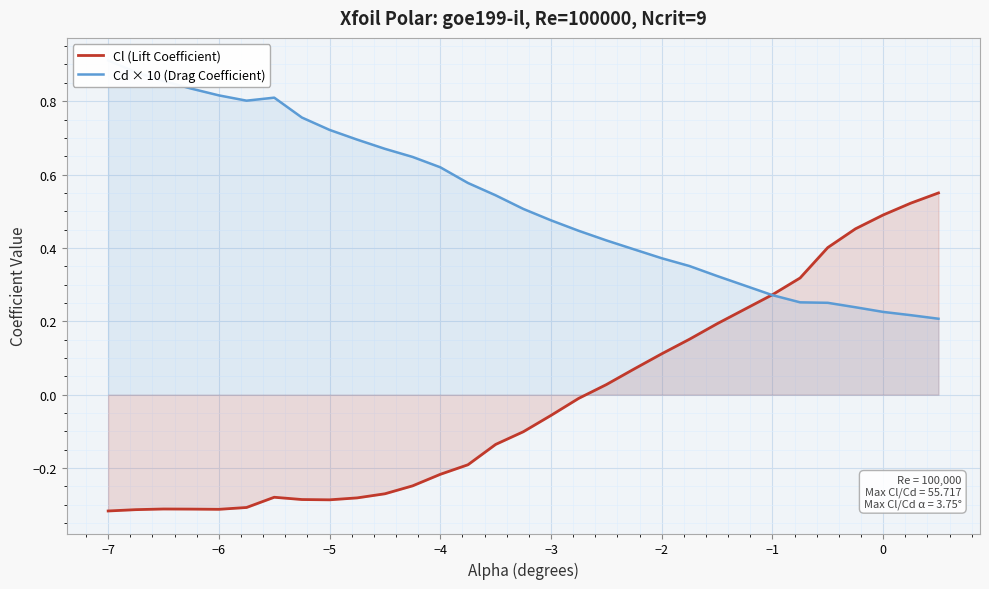

After their last crossing, which series has the higher values: Cd × 10 (Drag Coefficient) or Cl (Lift Coefficient)?

Cl (Lift Coefficient)